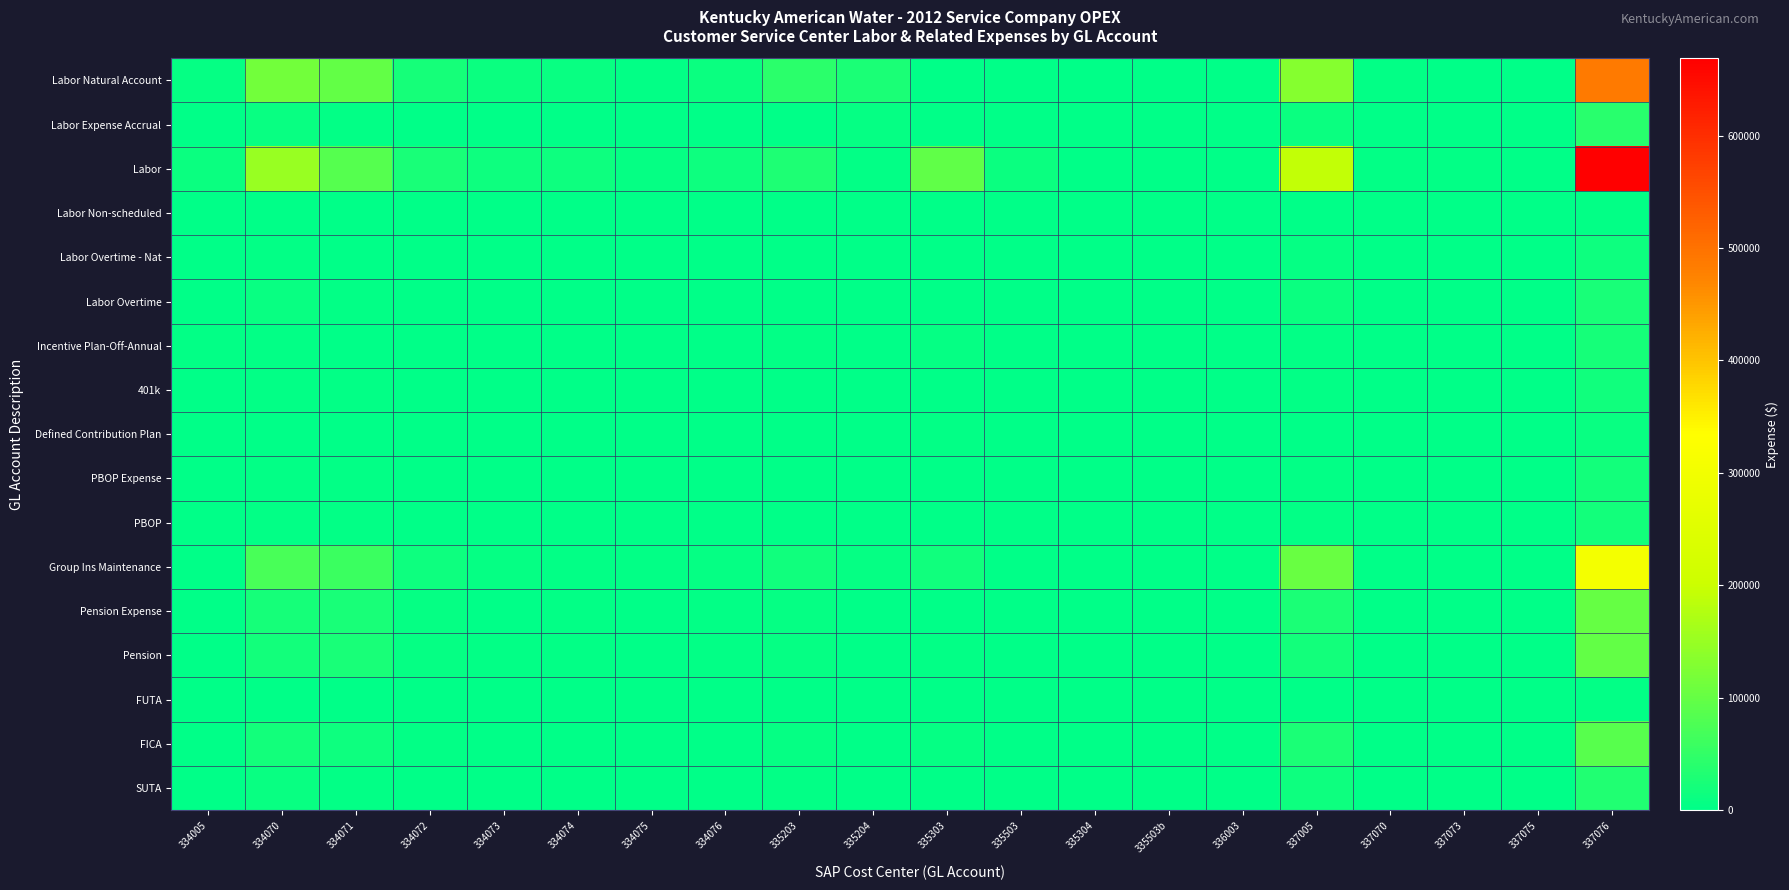

Which series has the widest spread of values?

Labor